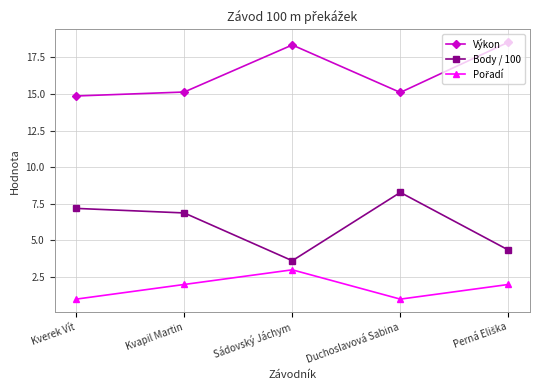

What is the value of the Body / 100 point at the 2nd from the left?

6.9